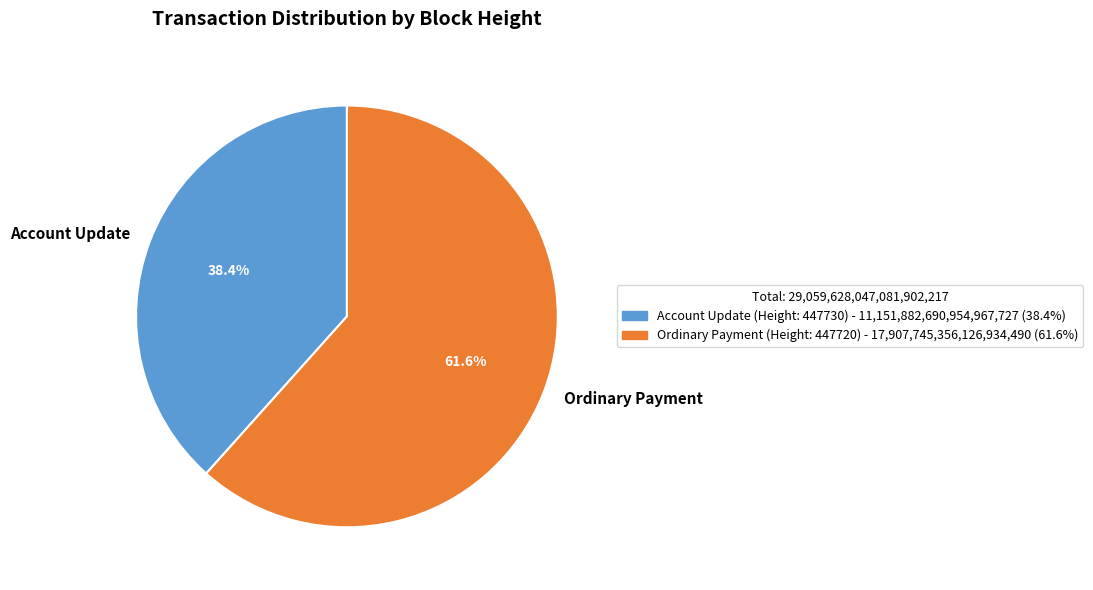

Is the sum of Account Update and Ordinary Payment greater than half?

Yes